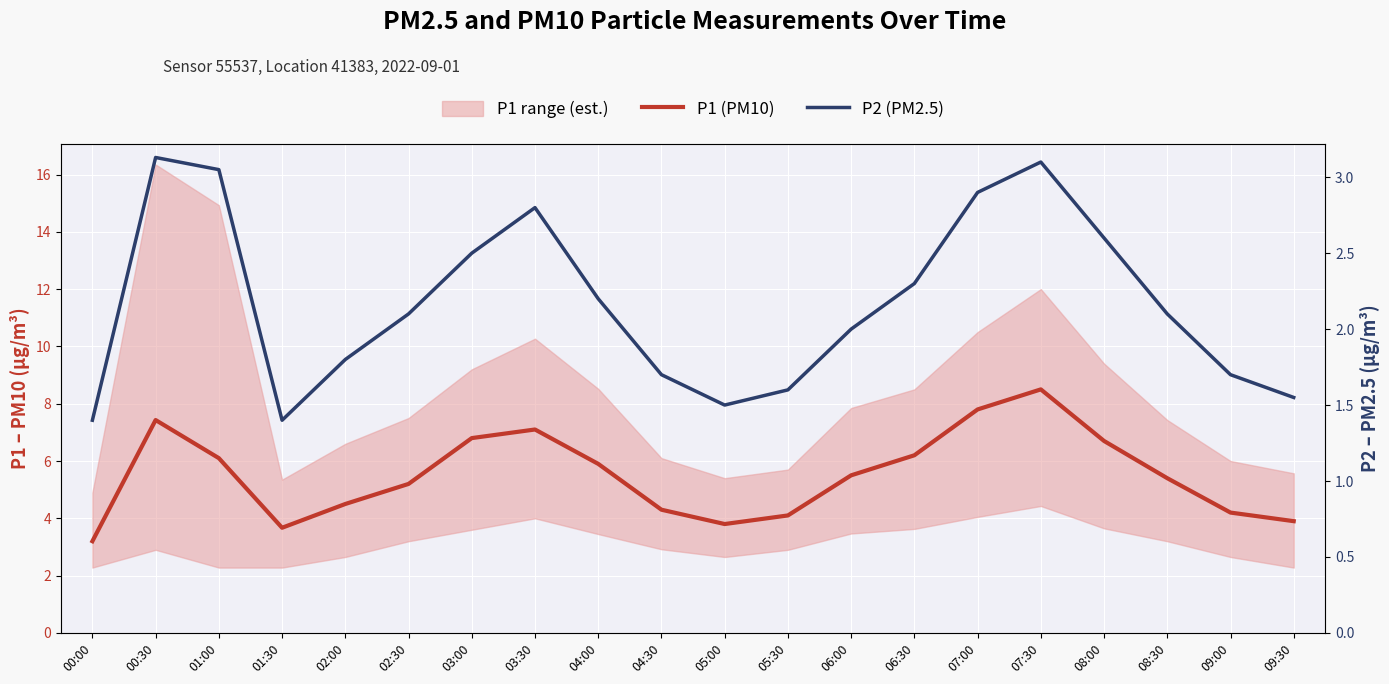

True or false: P2 (PM2.5) has a value of 1.7 at 09:00.

True